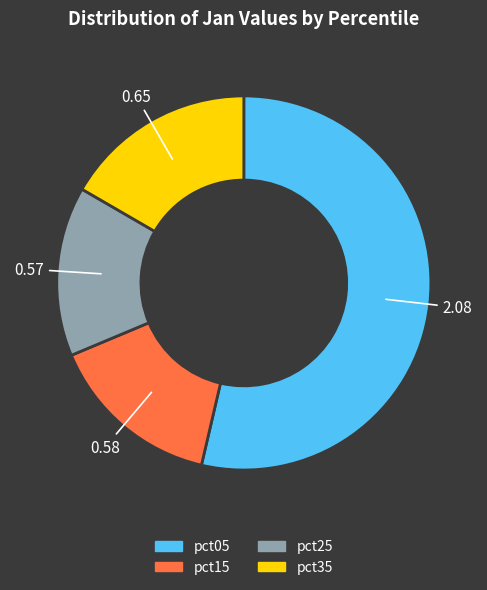

Is there a majority slice in this chart?

Yes